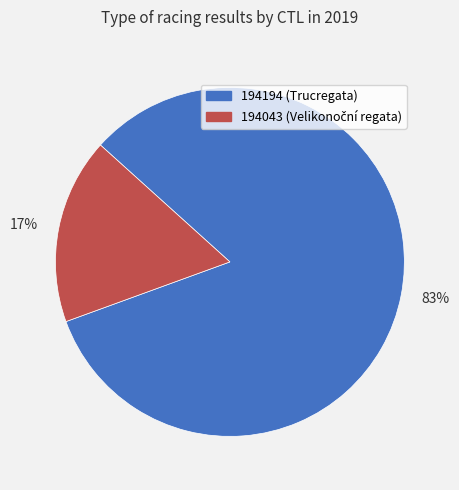

Count the number of slices in the pie.

2